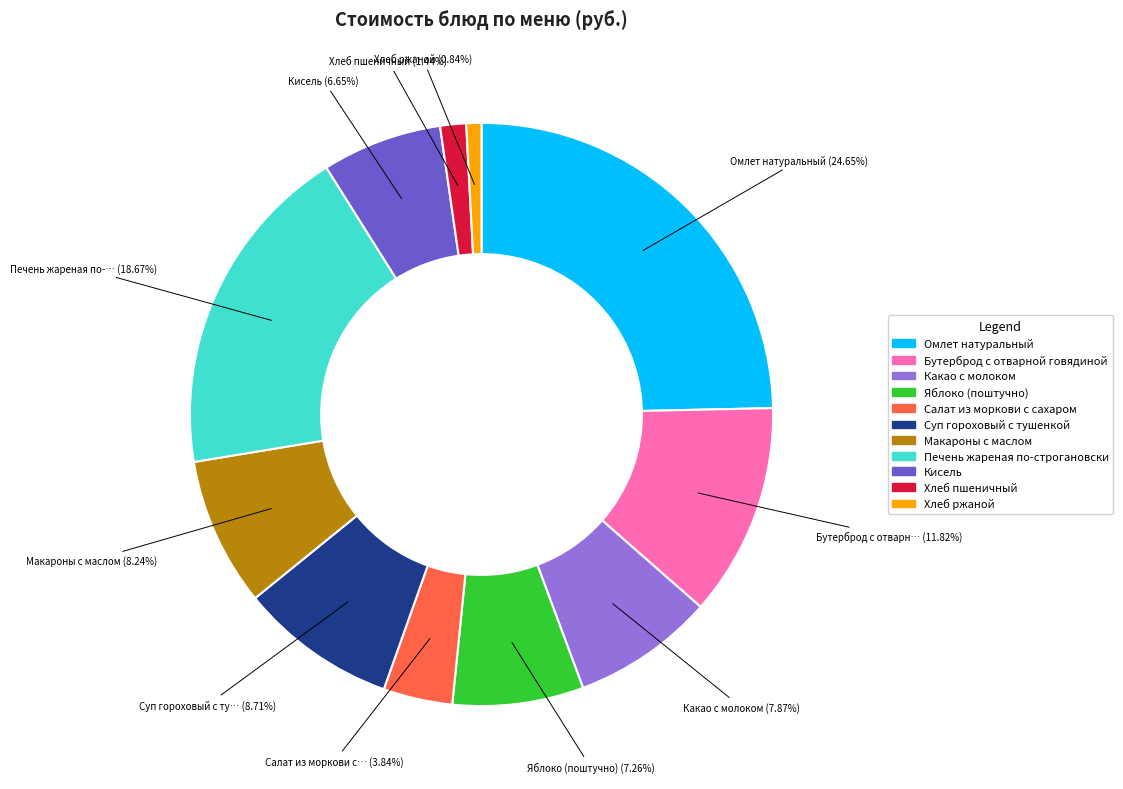

Is there any slice that represents more than half of the pie?

No